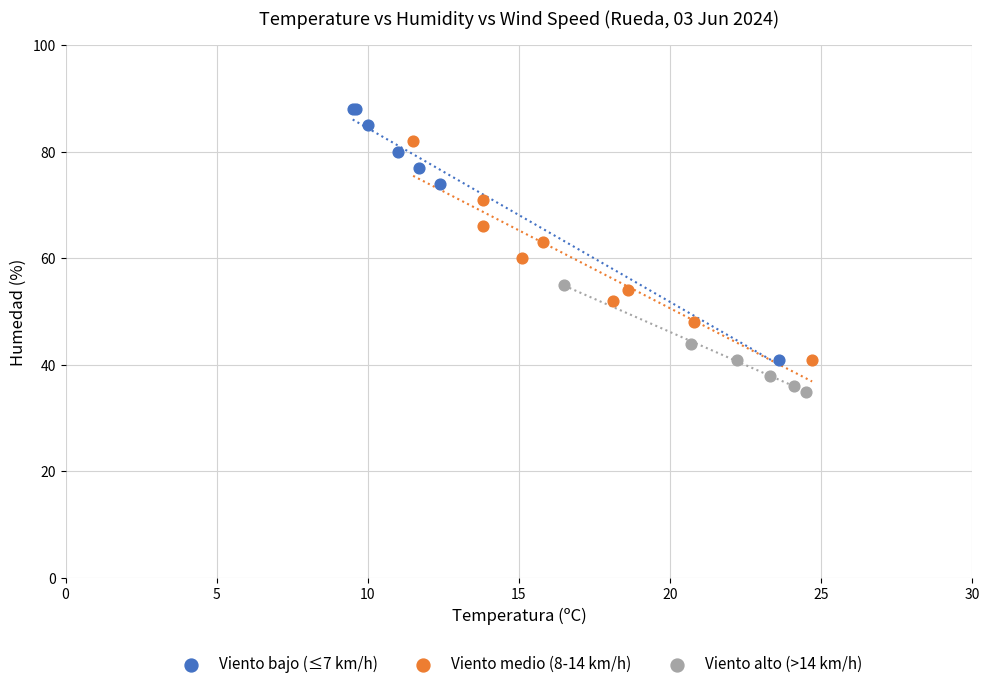

Which series contains the lowest Y value?

Viento alto (>14 km/h)